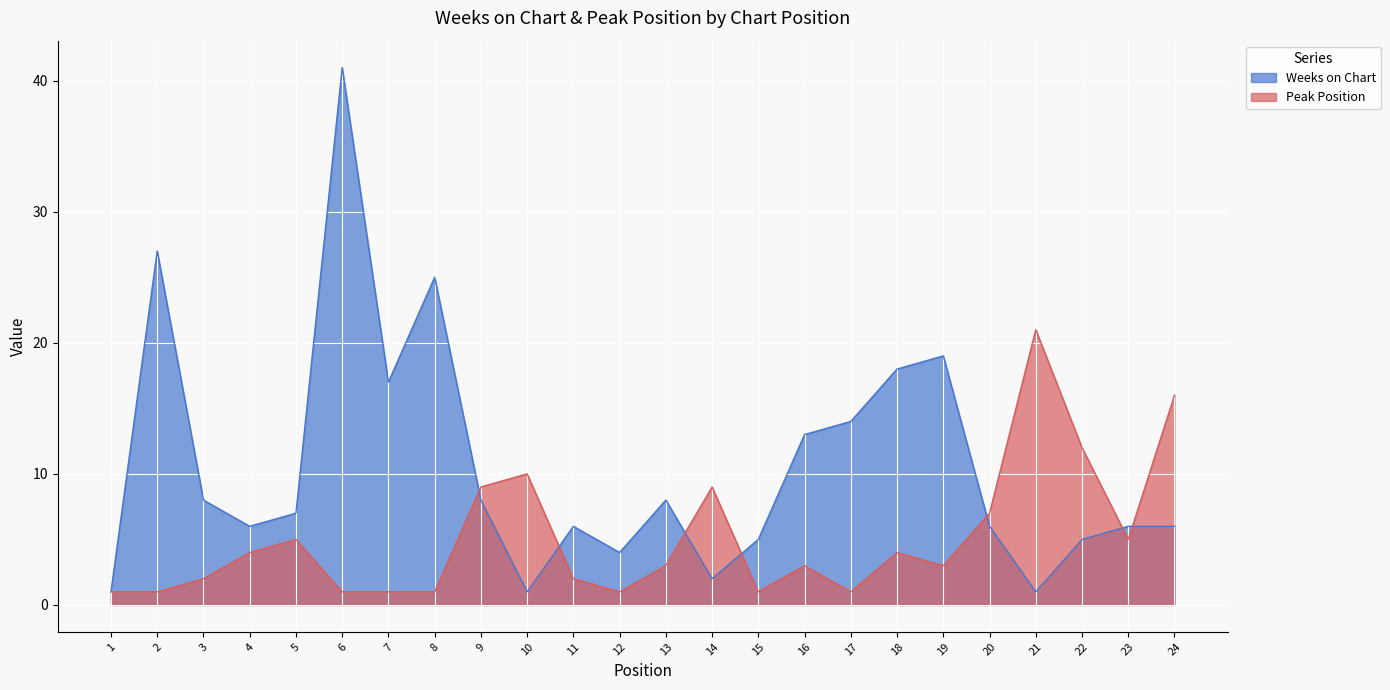

What are all the series names shown in the legend?

Weeks on Chart, Peak Position